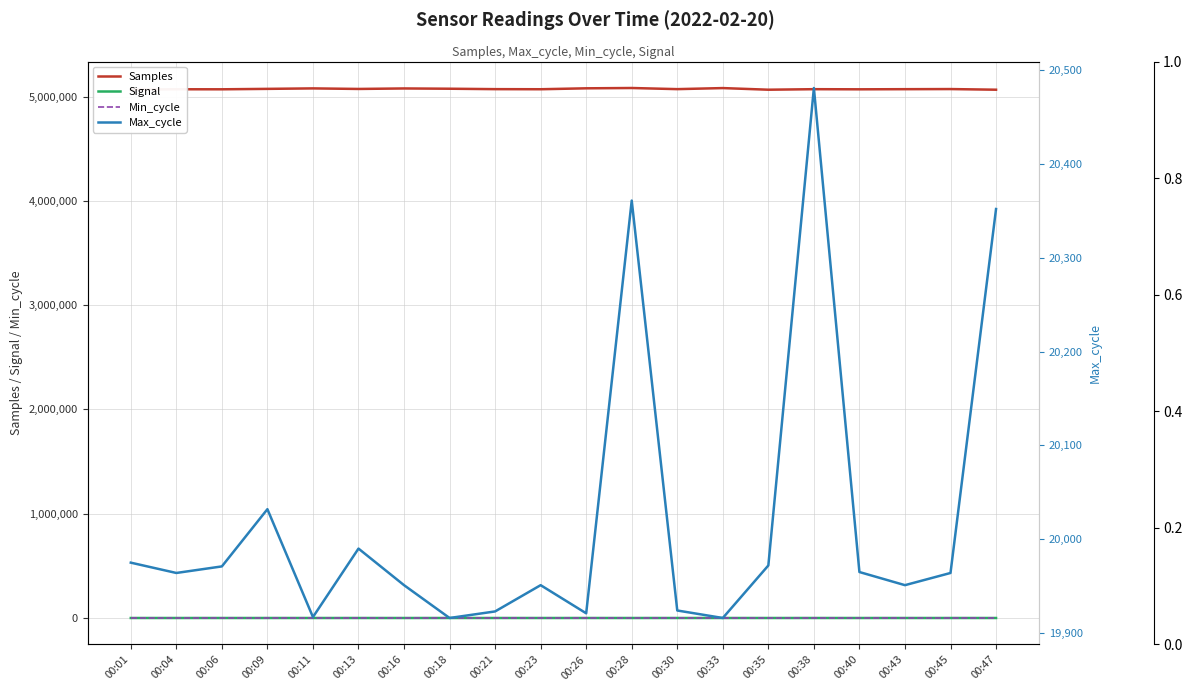

True or false: Samples has more than 1 points higher than both neighbors.

True